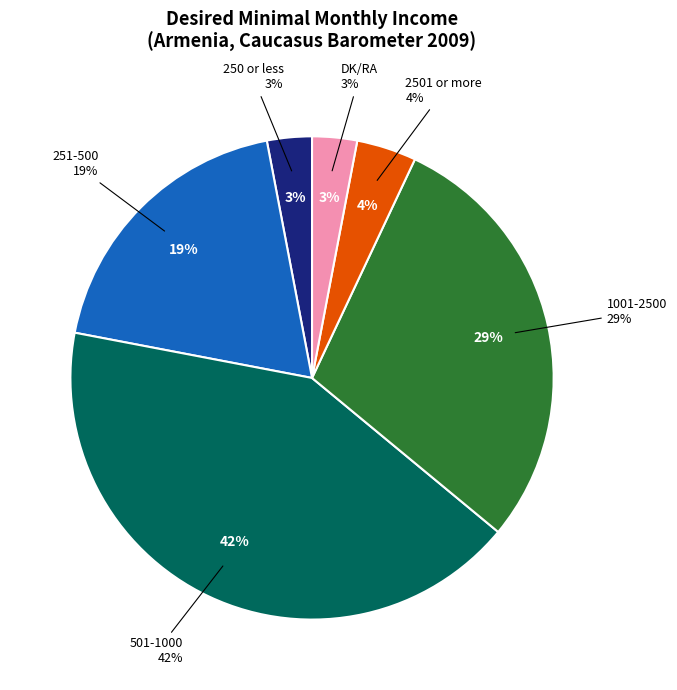

Is it true that 250 or less is 3% of the pie?

True